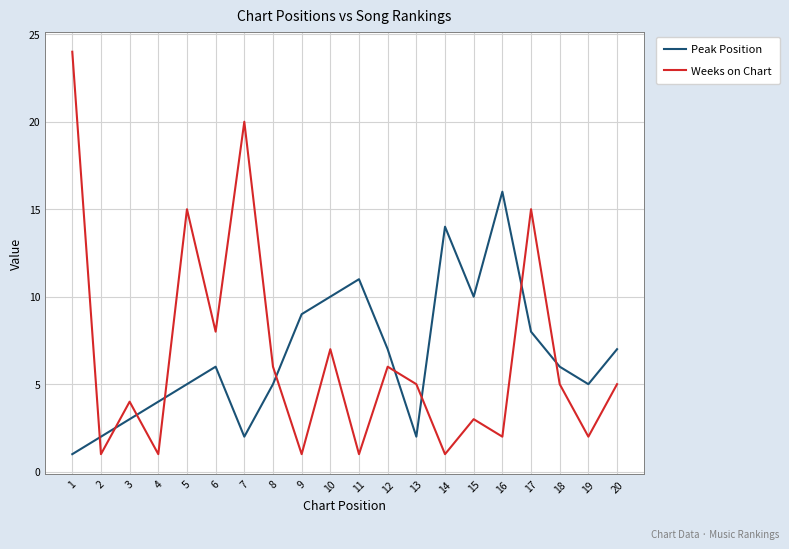

Where does the Weeks on Chart series first go above 5?

1